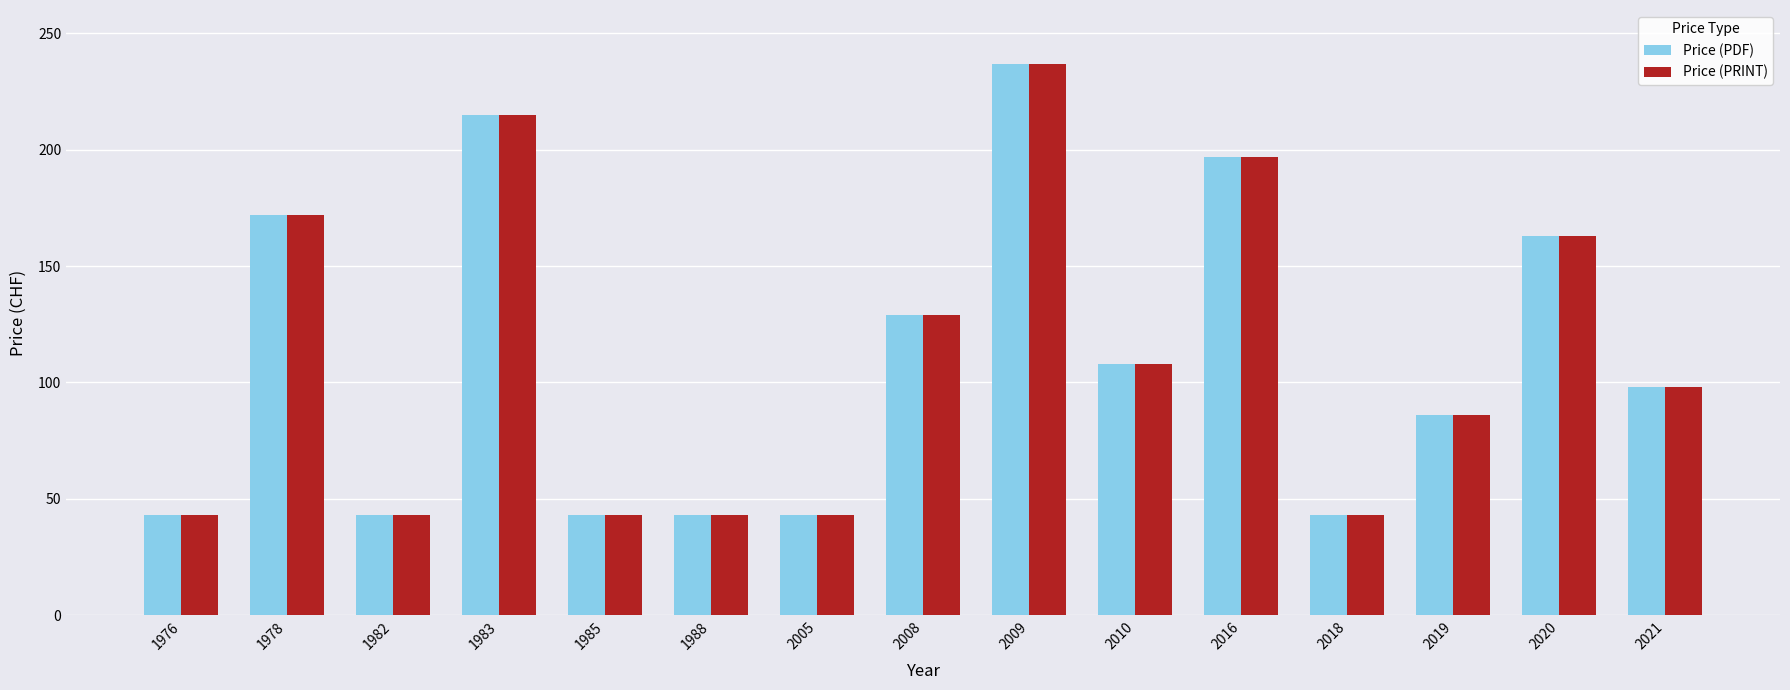

Reading left to right, list all the values displayed in this chart.

Price (PDF): 43	172	43	215	43	43	43	129	237	108	197	43	86	163	98
Price (PRINT): 43	172	43	215	43	43	43	129	237	108	197	43	86	163	98